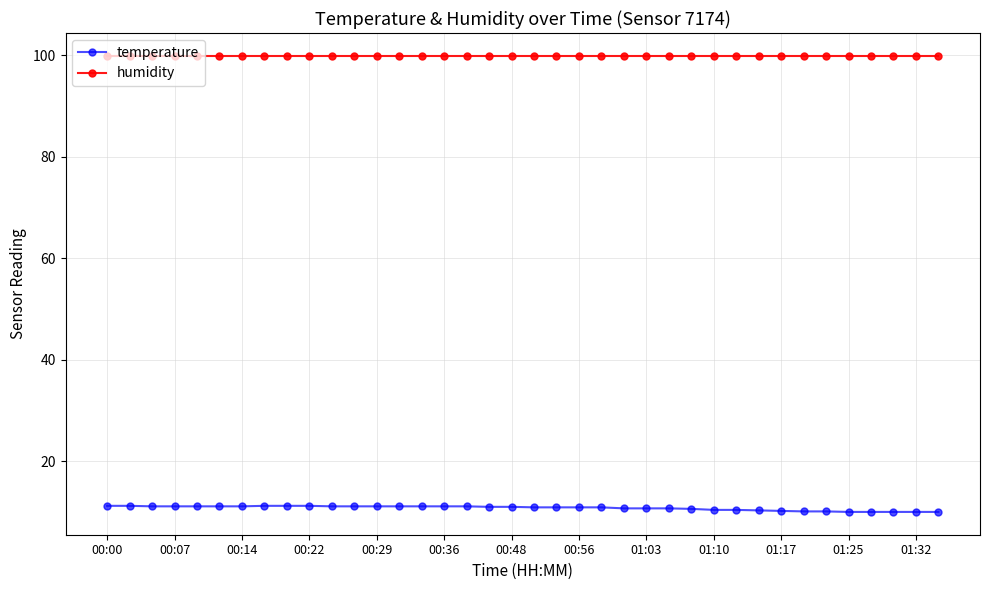

Which series has the widest spread of values?

temperature